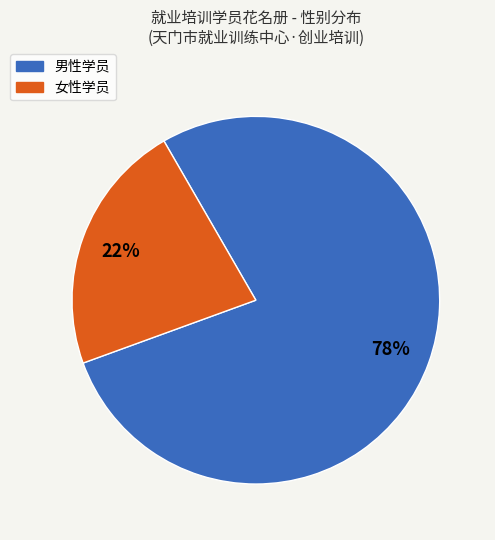

To the nearest percent, what is the average slice percentage?

50%